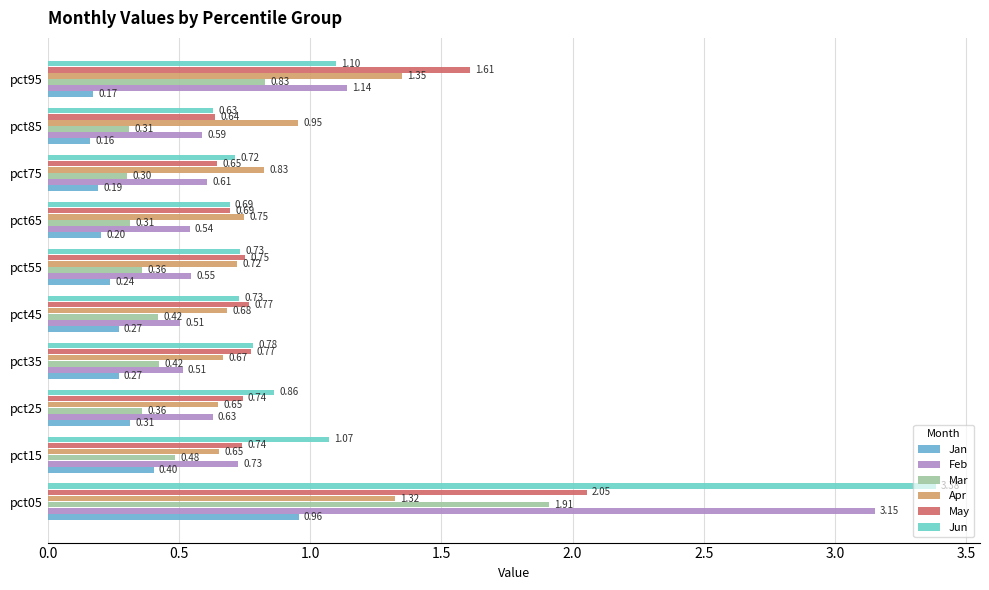

Count the number of categories in the chart.

10